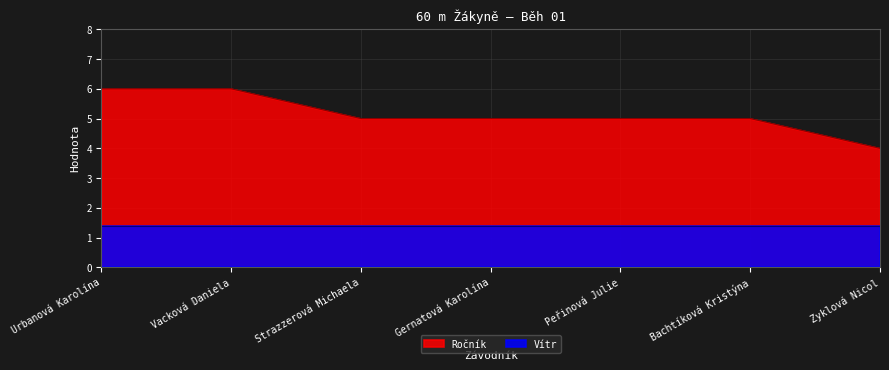

True or false: there are more than 2 points higher than both neighbors.

False